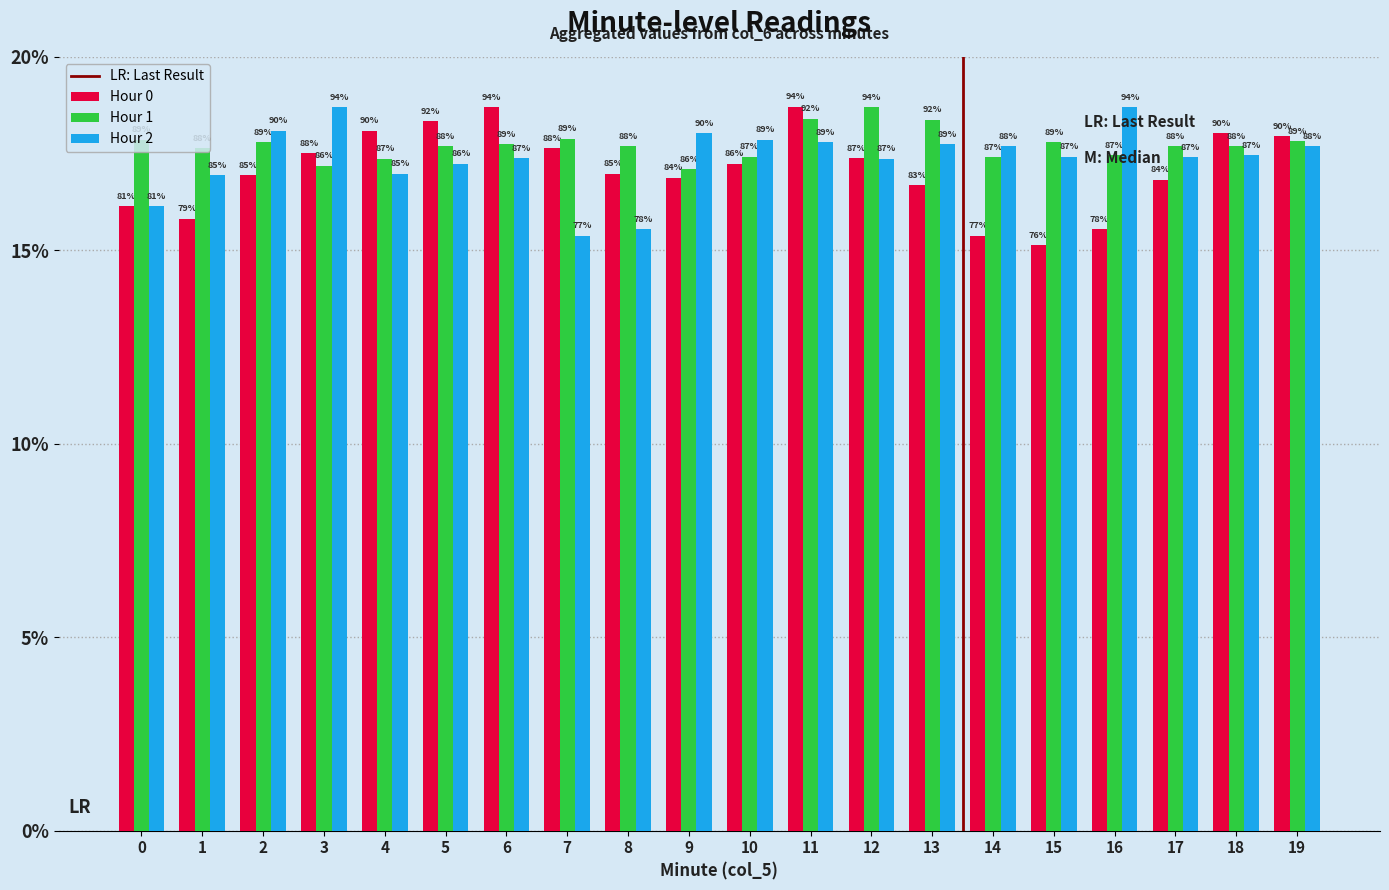

Does the chart contain stacked bars?

No